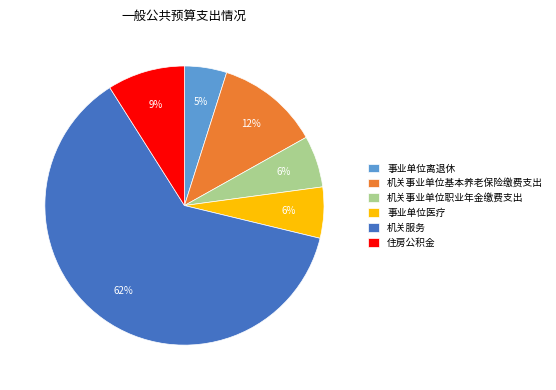

True or false: 机关服务 accounts for 54% of the total.

False